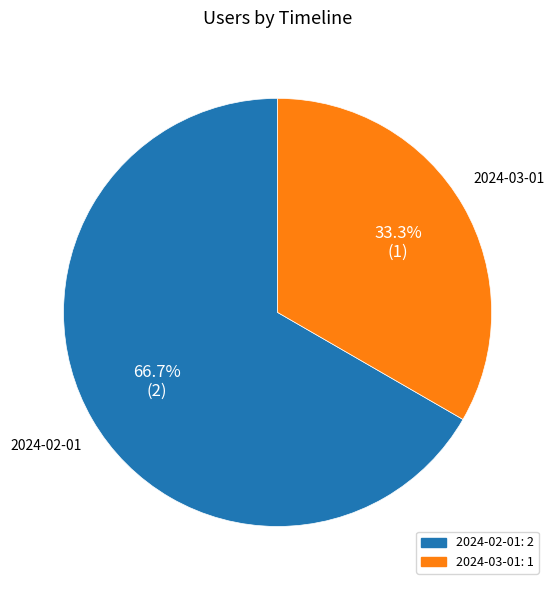

Is there a majority slice in this chart?

Yes